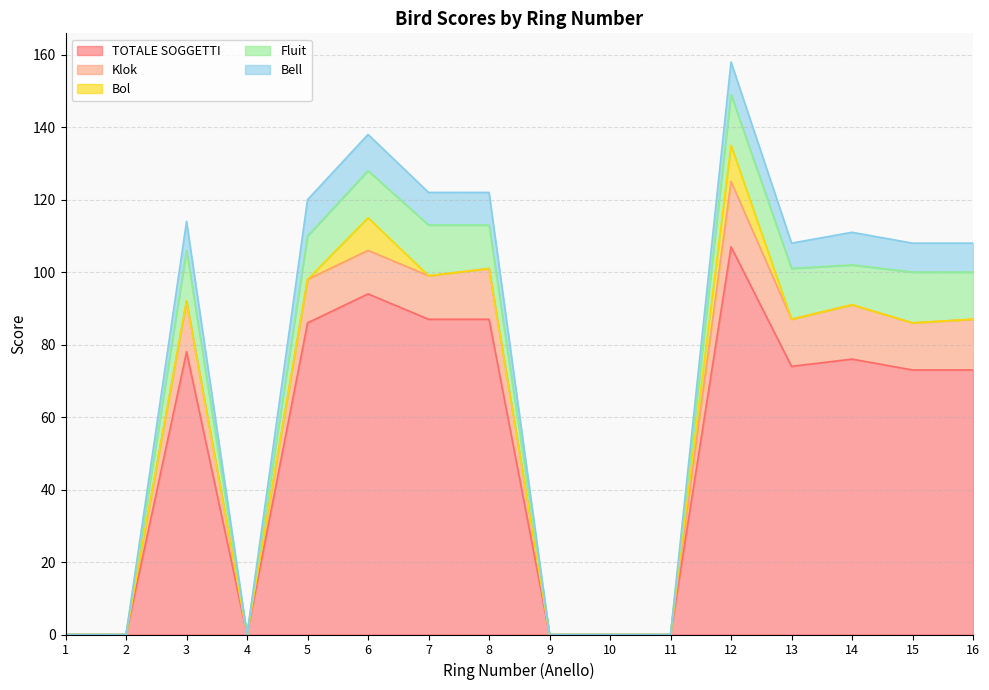

Is it true that TOTALE SOGGETTI equals 107 at 12?

True